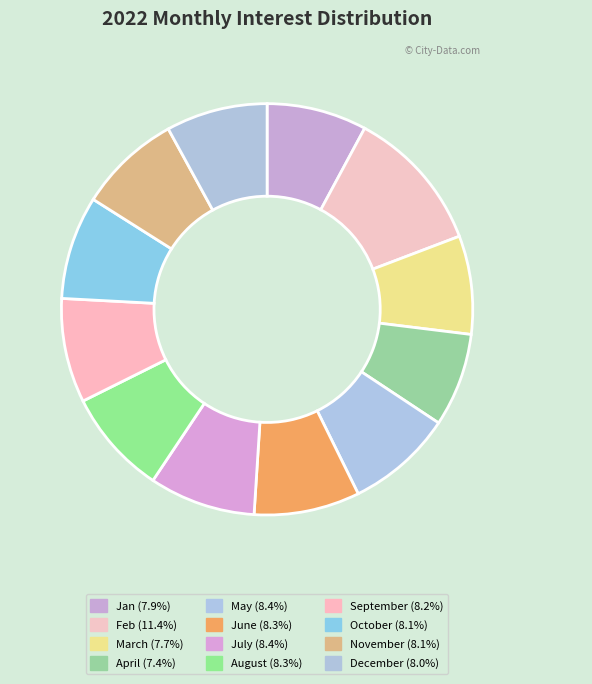

Count the number of slices in the pie.

12